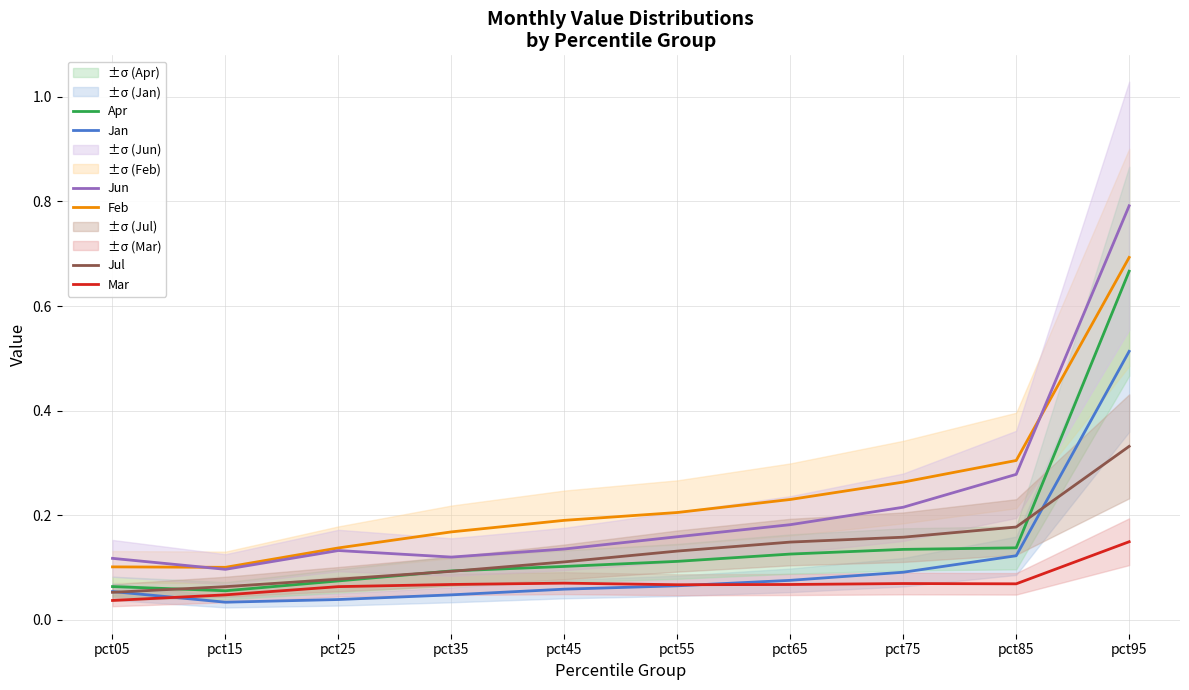

At which category does Jan reach its first local valley?

pct15